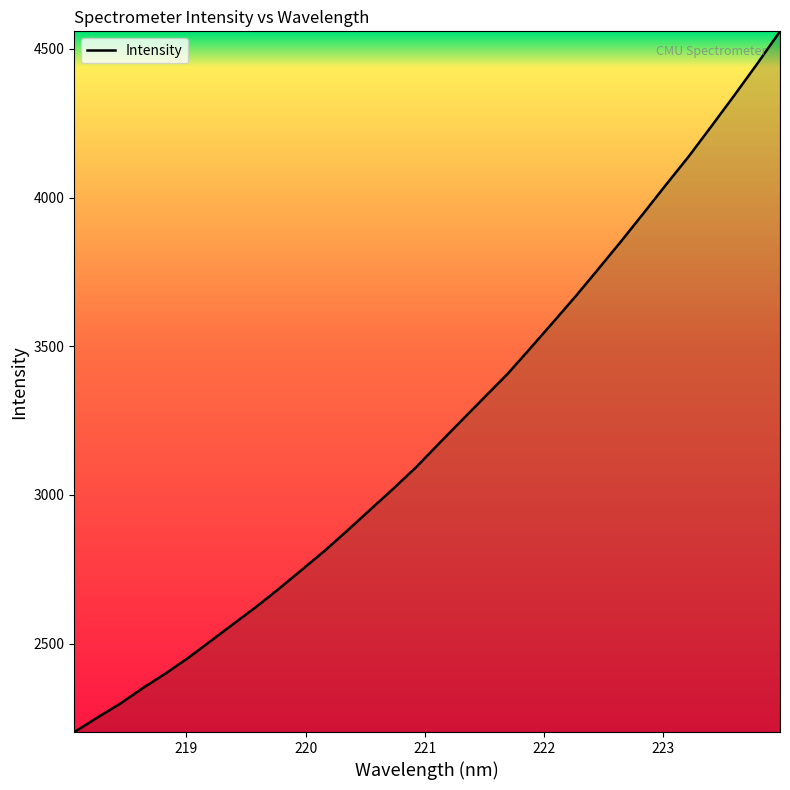

What is the difference between the maximum and minimum values?

2356.7